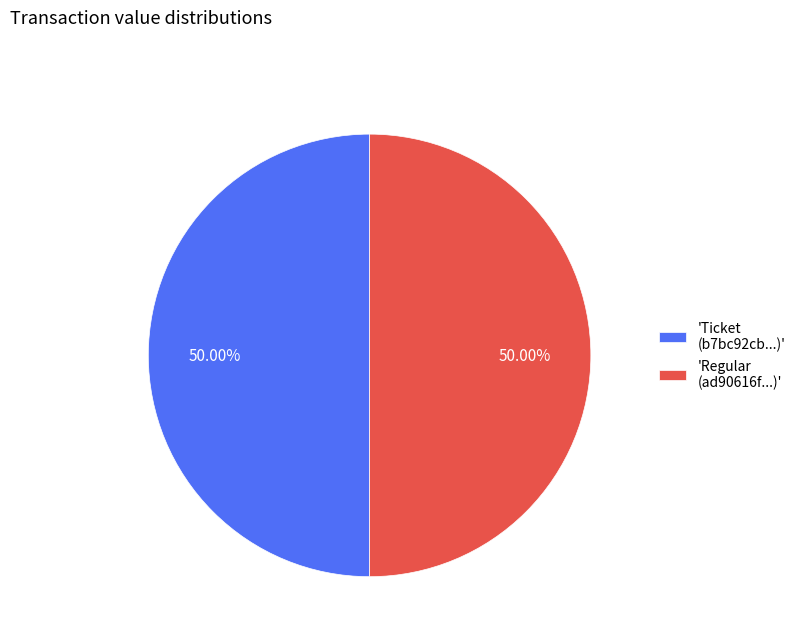

Combined, do 'Regular (ad90616f...)' and 'Ticket (b7bc92cb...)' account for over 50%?

Yes